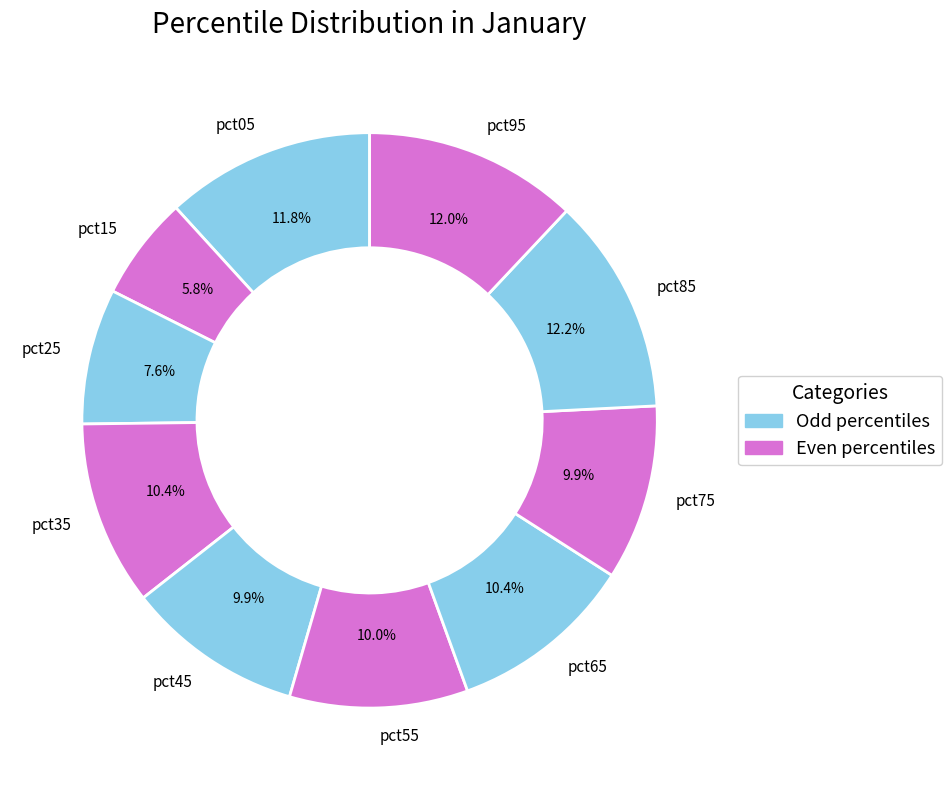

Do pct15 and pct65 together represent more than half of the pie?

No